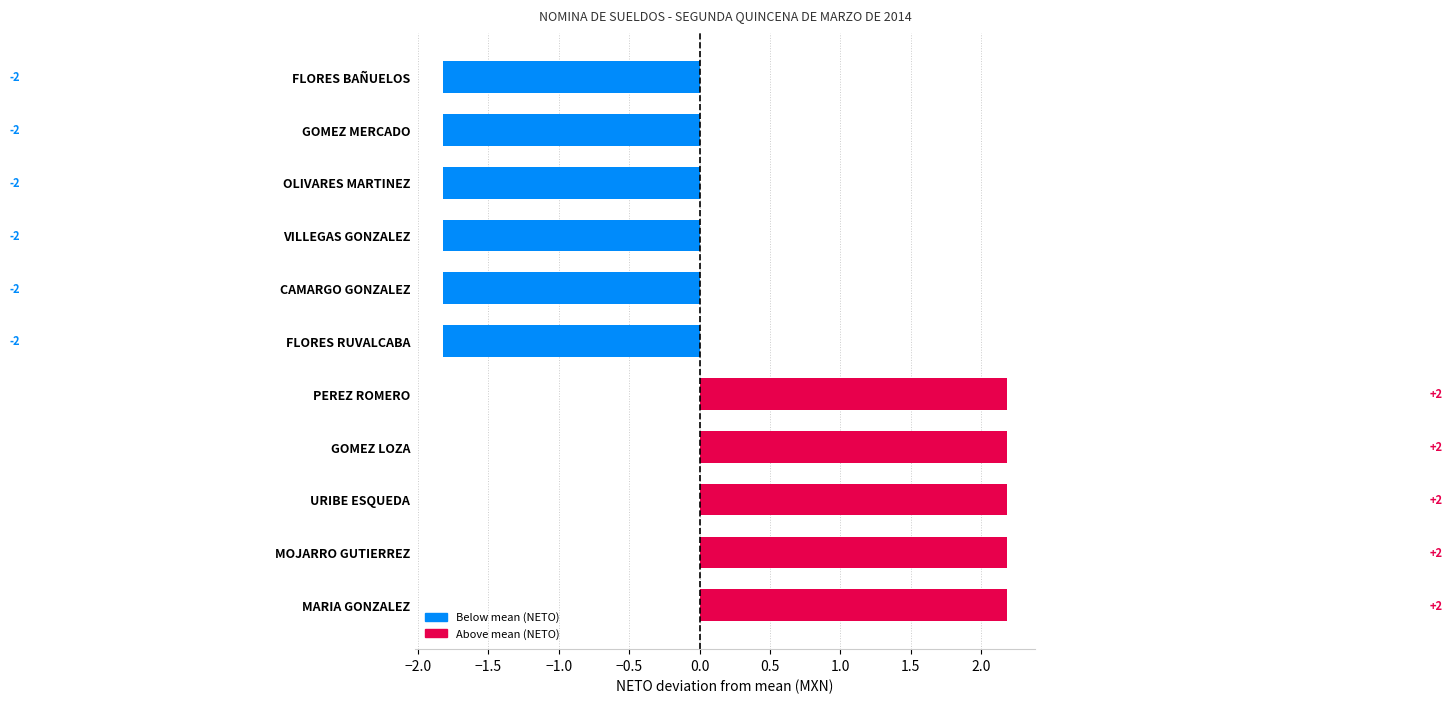

How many bars are there in total?

11